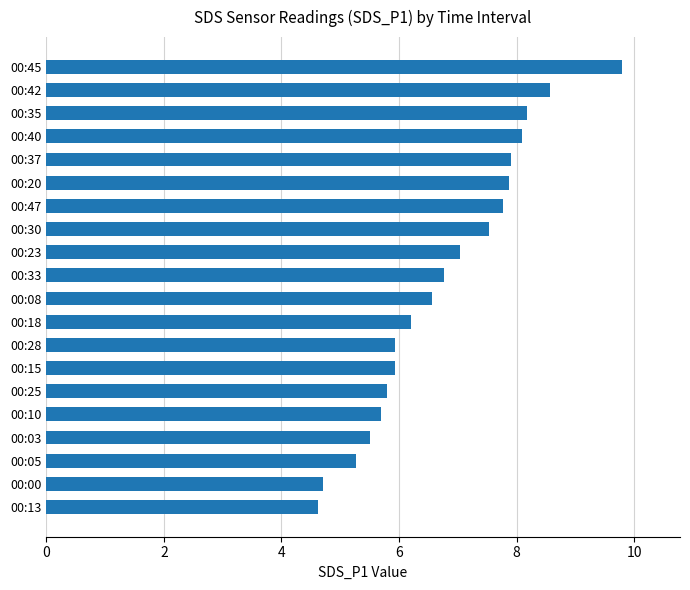

The chart shows a value of 8.2 at 00:35. True or false?

True